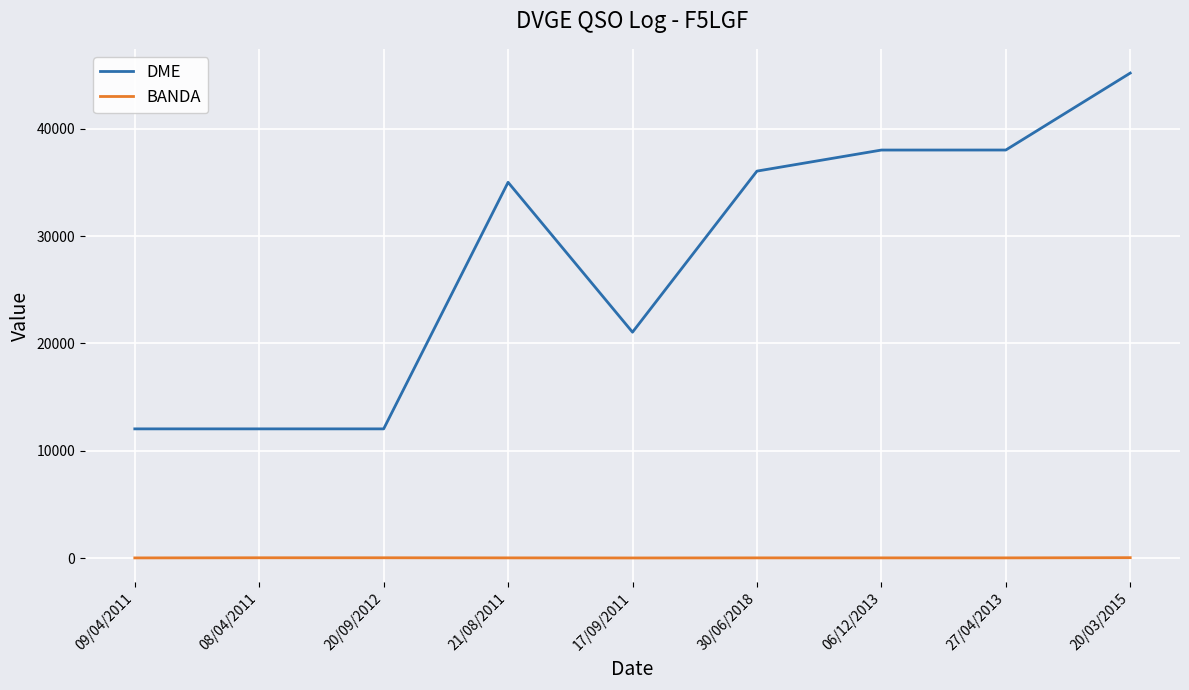

Read the BANDA value at 20/03/2015.

40